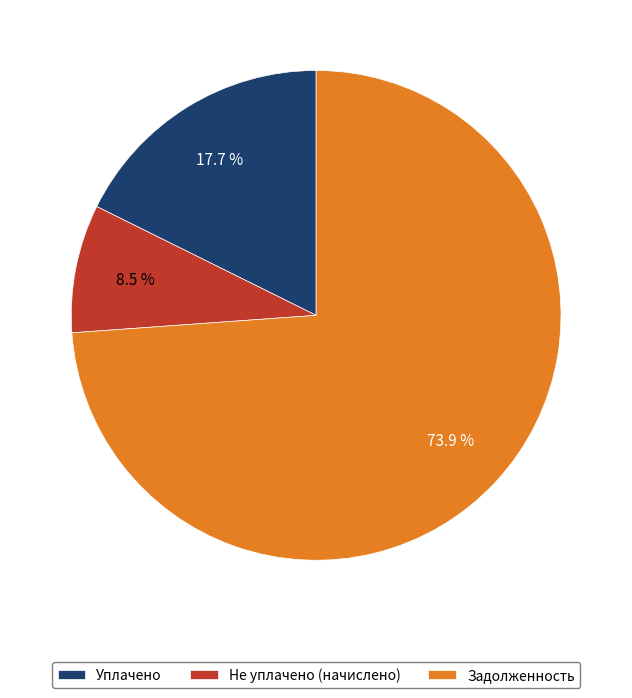

Approximately how many times larger is the value at Задолженность compared to Уплачено?

4.2